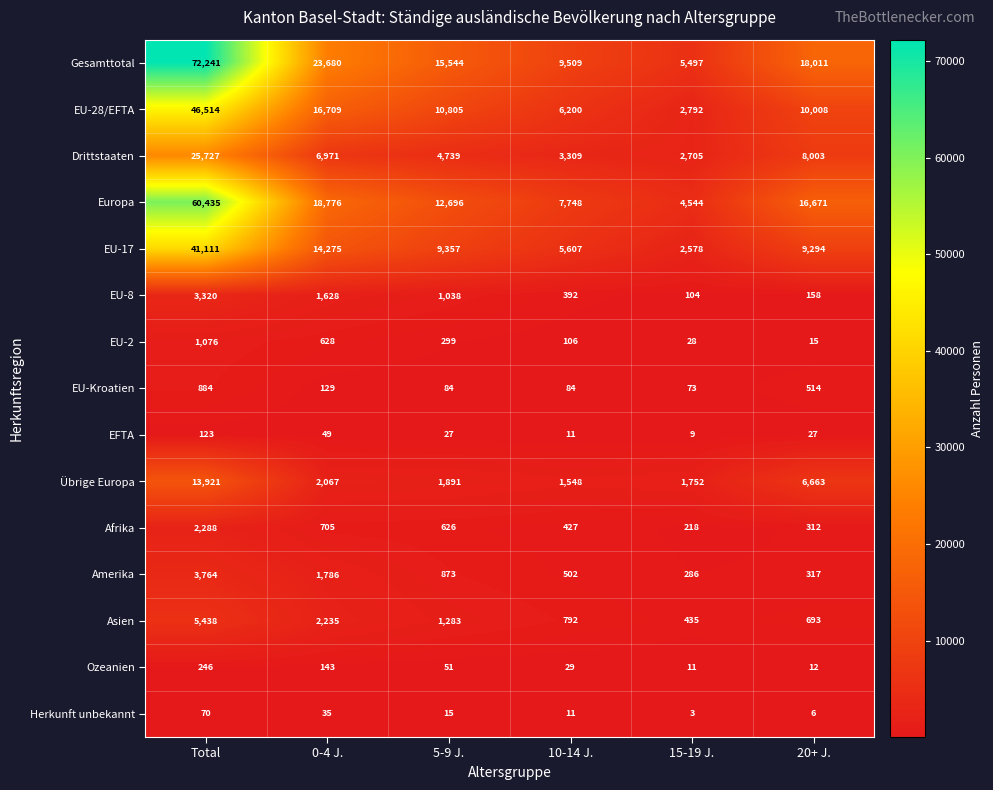

The EFTA series shows 27 at 20+ J.. True or false?

True